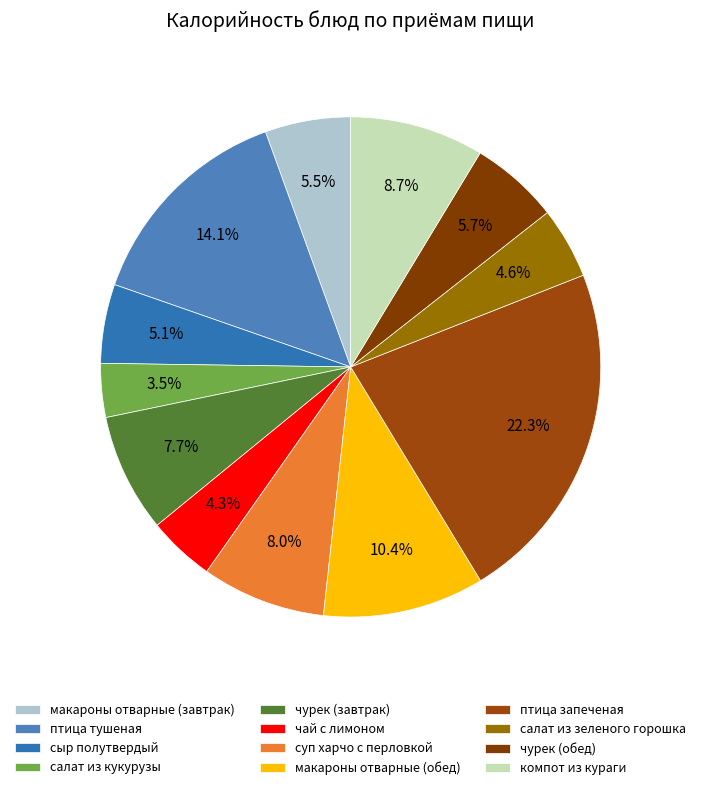

What is the ratio of the value at сыр полутвердый to the value at чурек (обед)?

0.9